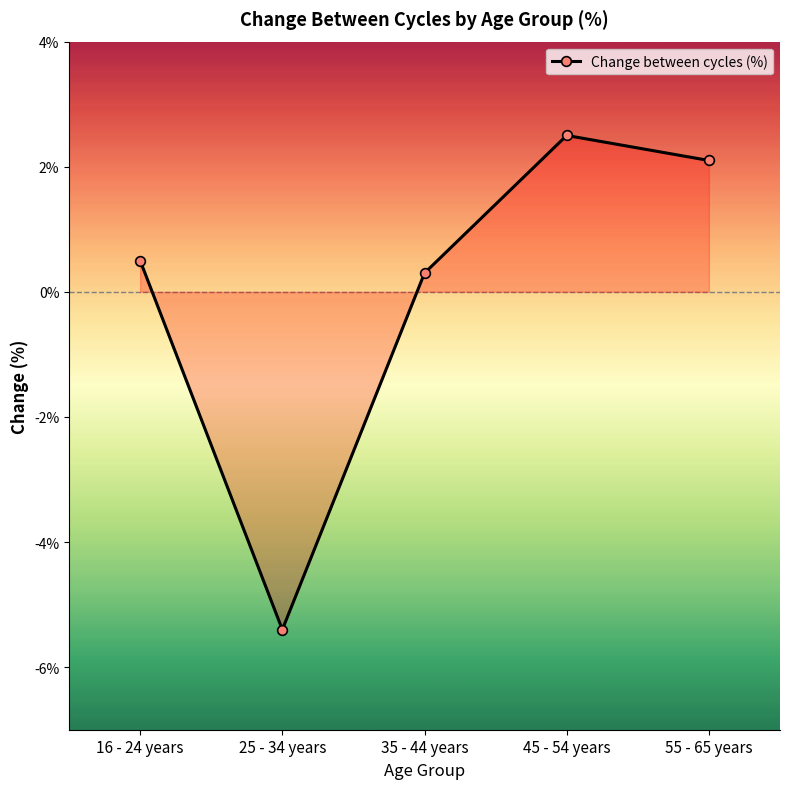

Reading right to left, what are all the values shown in this chart?

2.1	2.5	0.3	-5.4	0.5